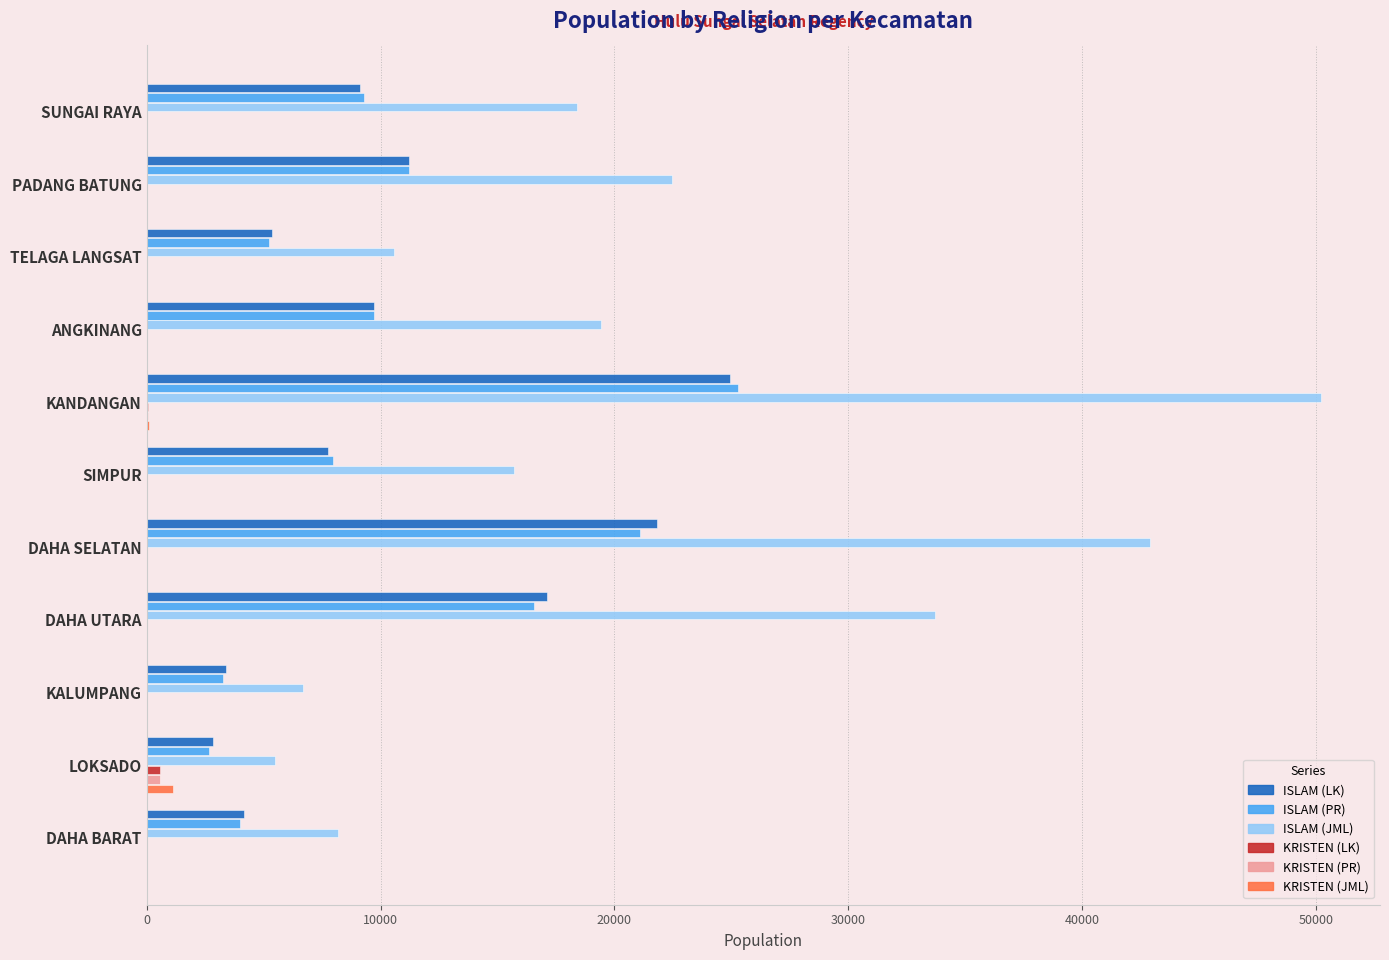

What is the sum of all KRISTEN (PR) values?

652